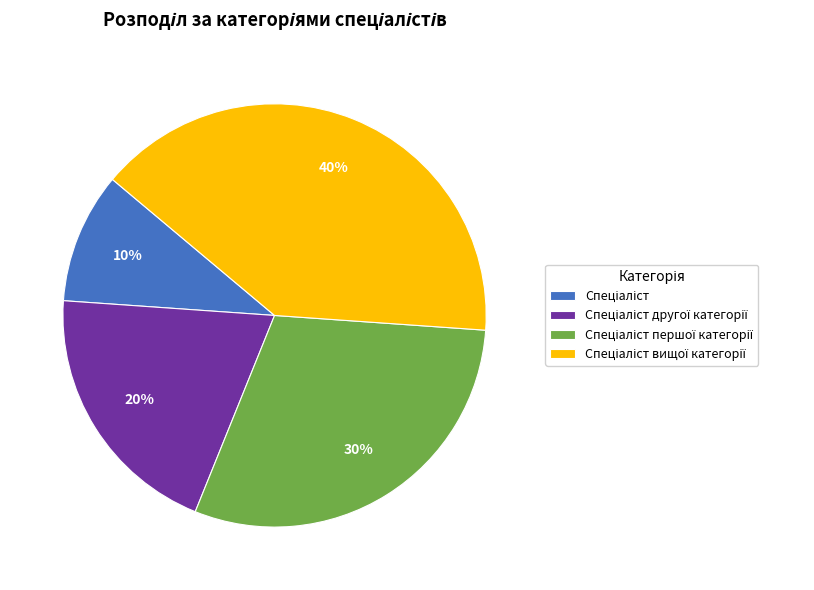

Is there any slice that represents more than half of the pie?

No